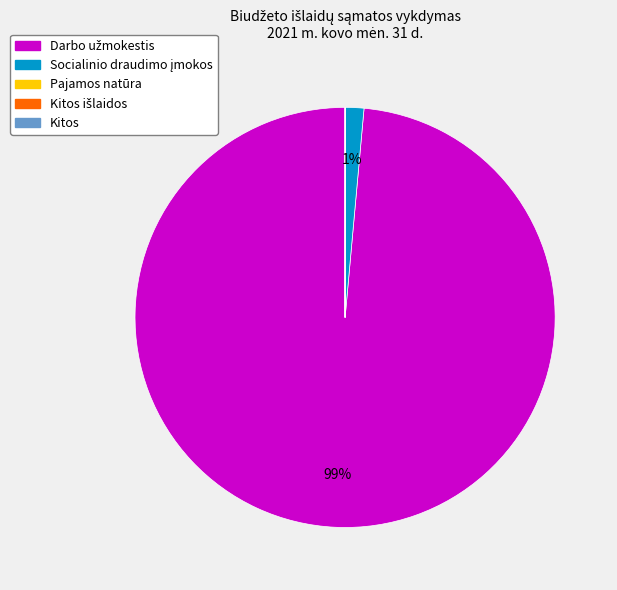

To the nearest percent, what is the difference between the largest and smallest slice percentages?

99%